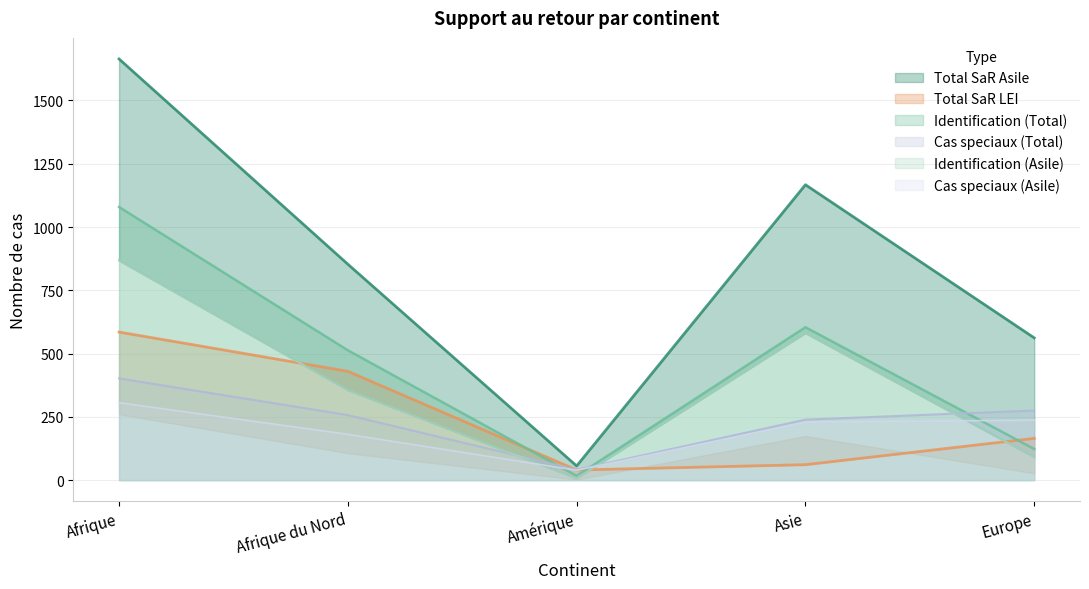

Is it true that Identification (Total) equals 1079 at Afrique?

True